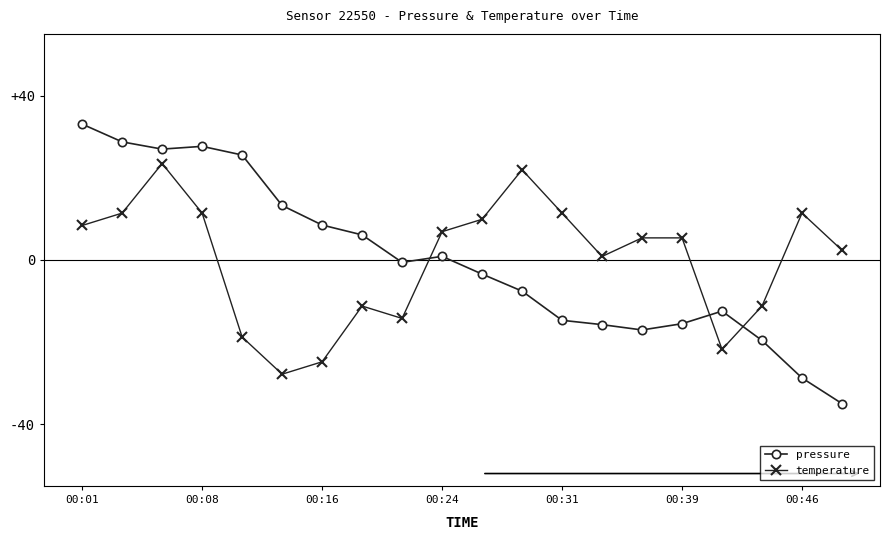

What is the difference between the maximum and minimum values in the pressure series?

68.0